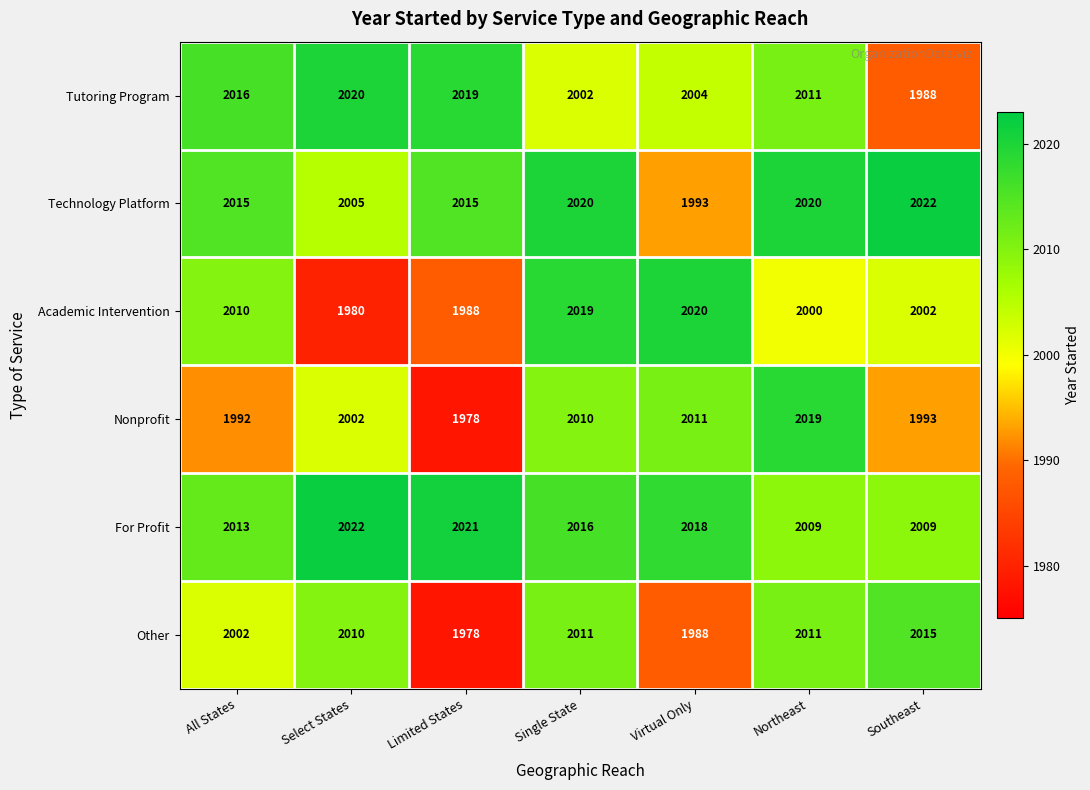

At Select States, list the series in order from smallest to largest.

Academic Intervention, Nonprofit, Technology Platform, Other, Tutoring Program, For Profit